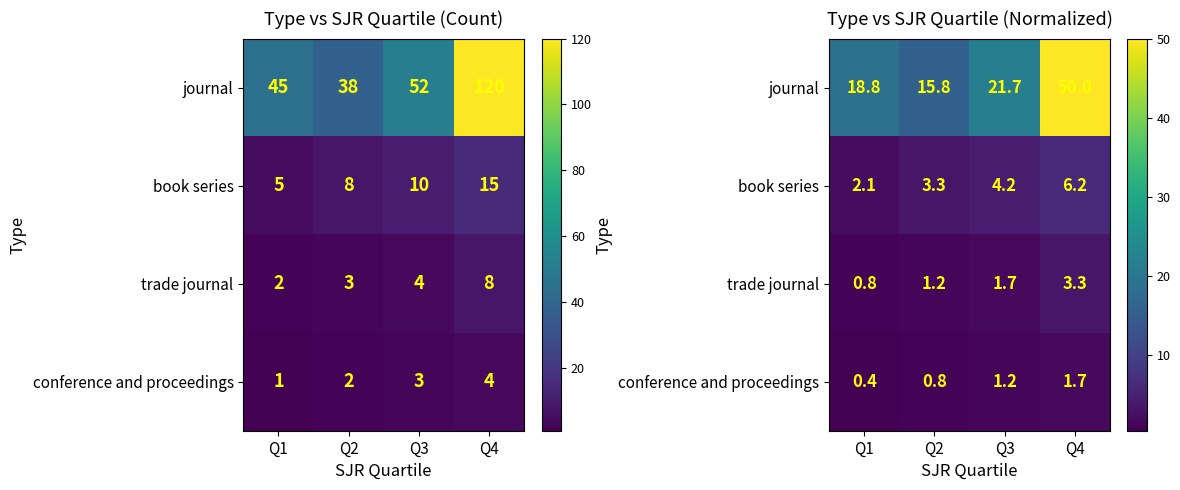

Where is journal nearest to the value 32?

Q3